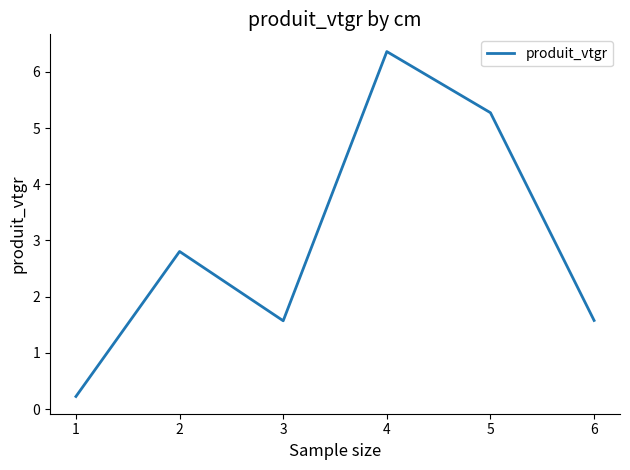

Is it true that the value at 4 is 6.4?

True